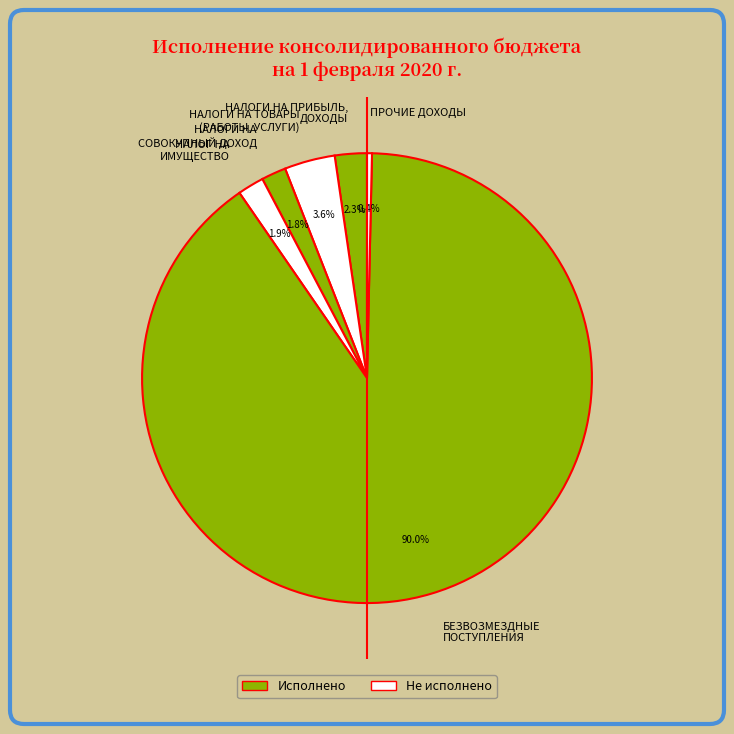

Does БЕЗВОЗМЕЗДНЫЕ ПОСТУПЛЕНИЯ account for over 50% of the chart?

Yes